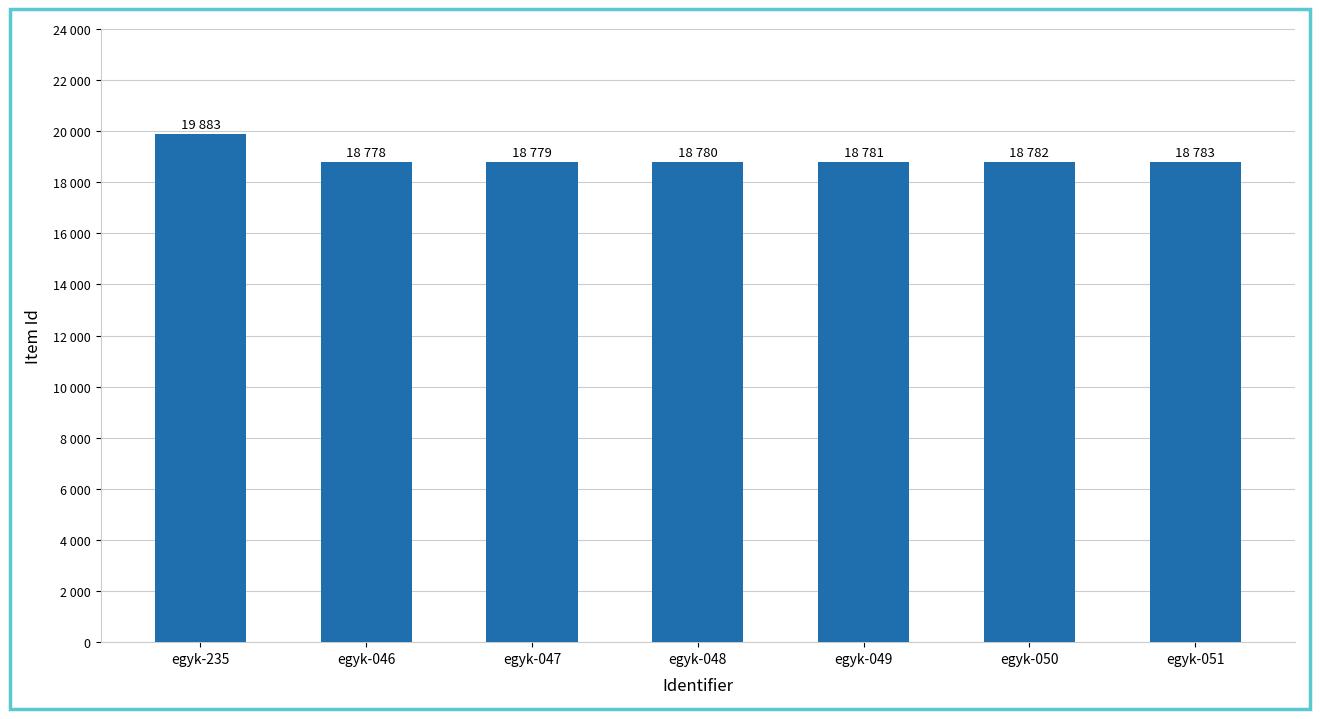

Are the bars horizontal?

No